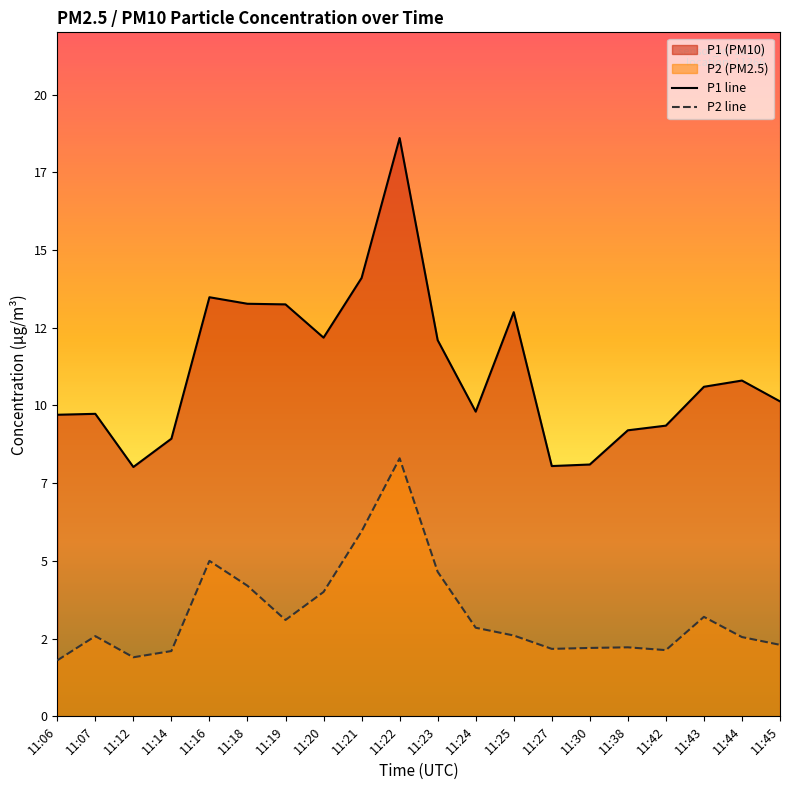

What is the sum of the P2 line values at 11:24 and 11:25?

5.5